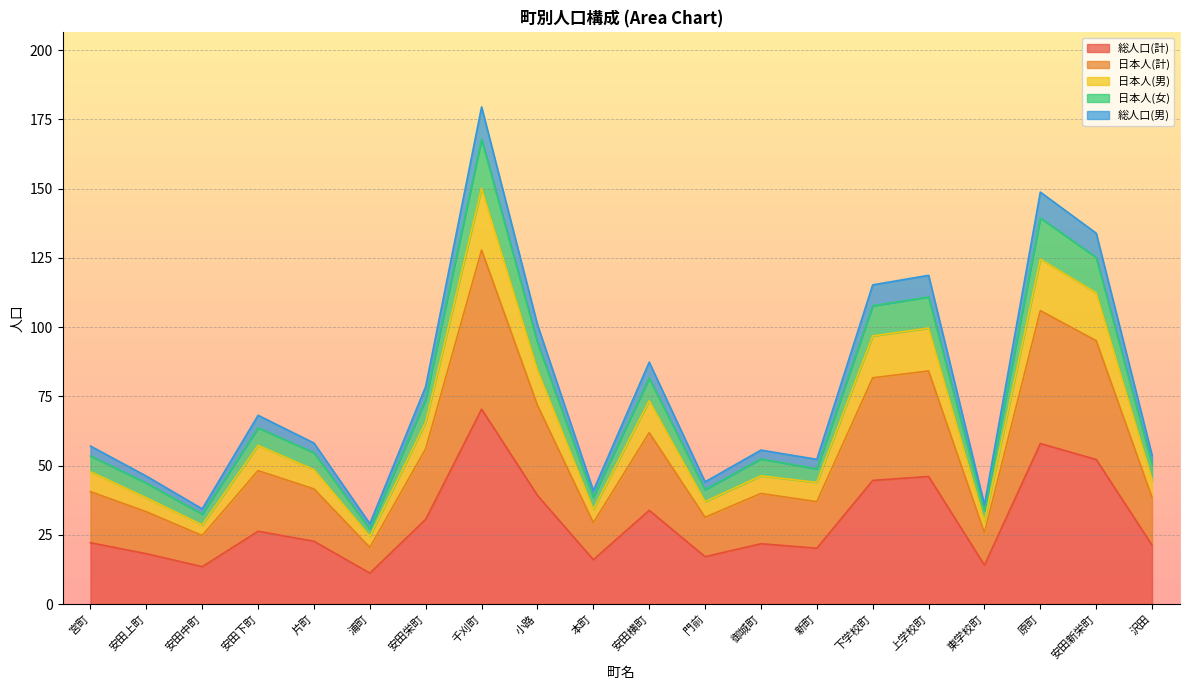

True or false: 総人口(計) has a value of 20.0 at 安田中町.

False